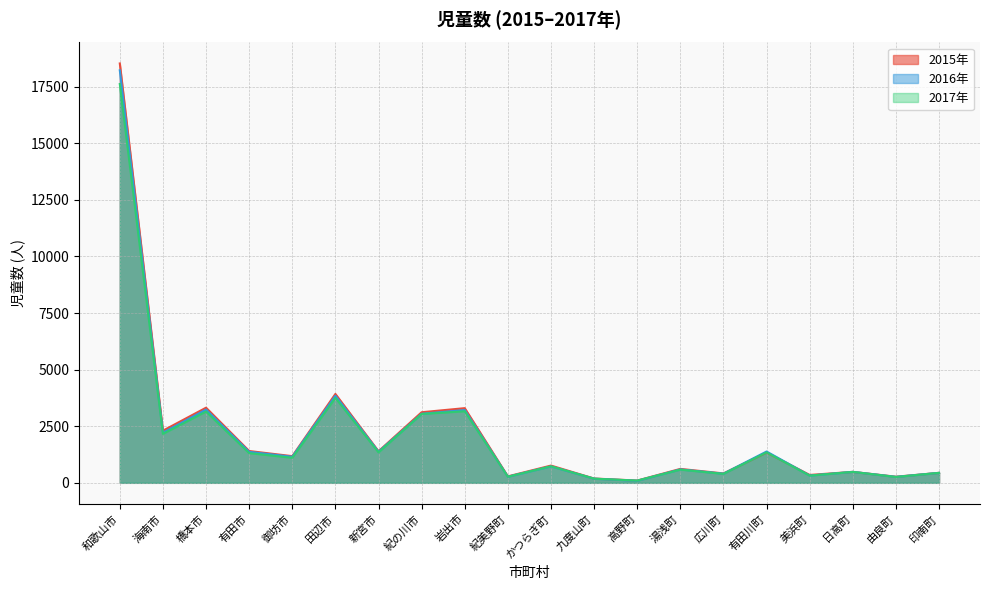

What are all the series names shown in the legend?

2015年, 2016年, 2017年